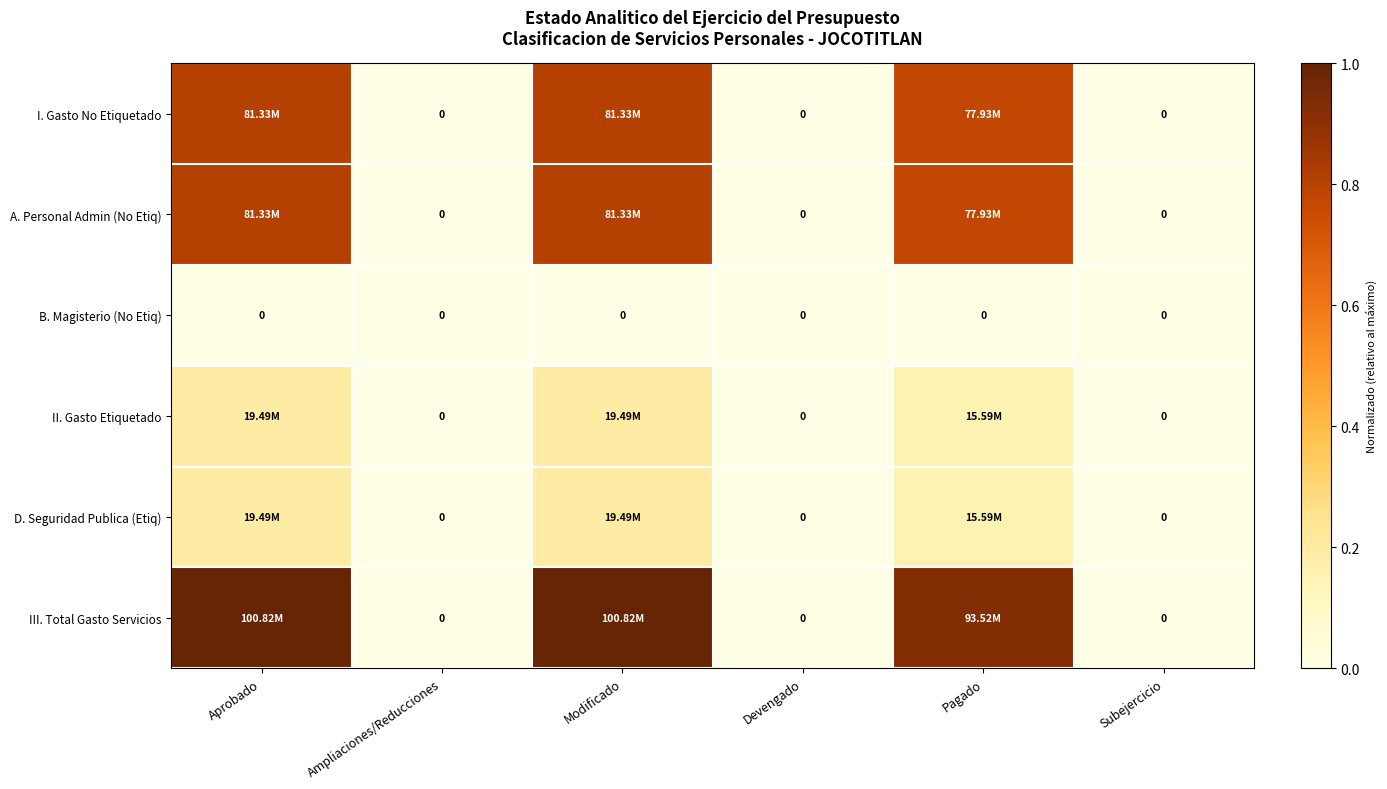

Which category has the lowest value across all series?

Ampliaciones/Reducciones